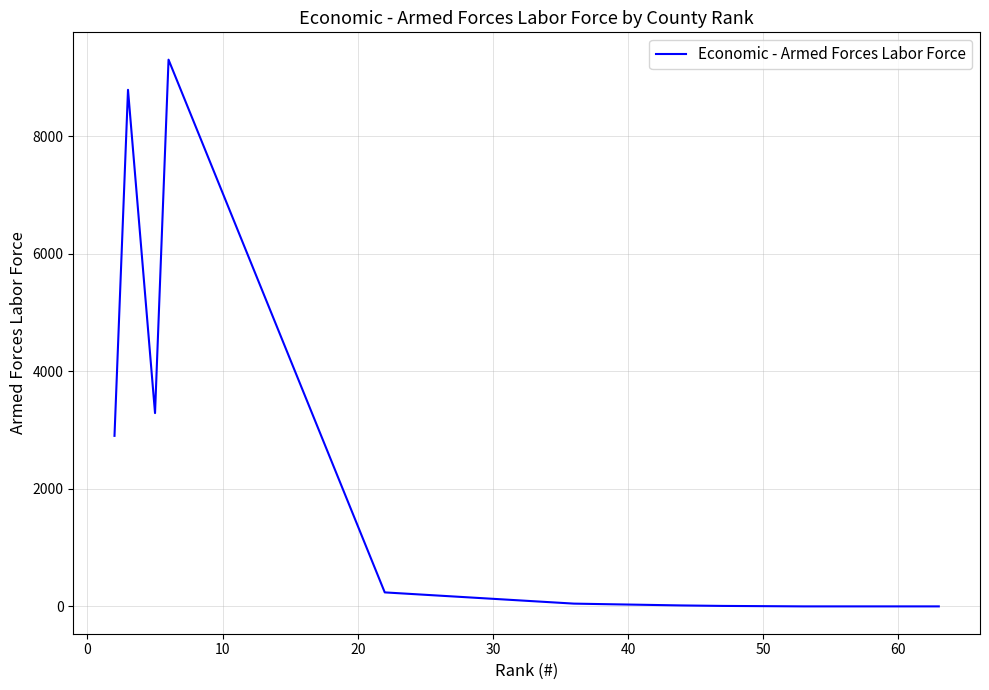

What is the greatest value displayed?

9300